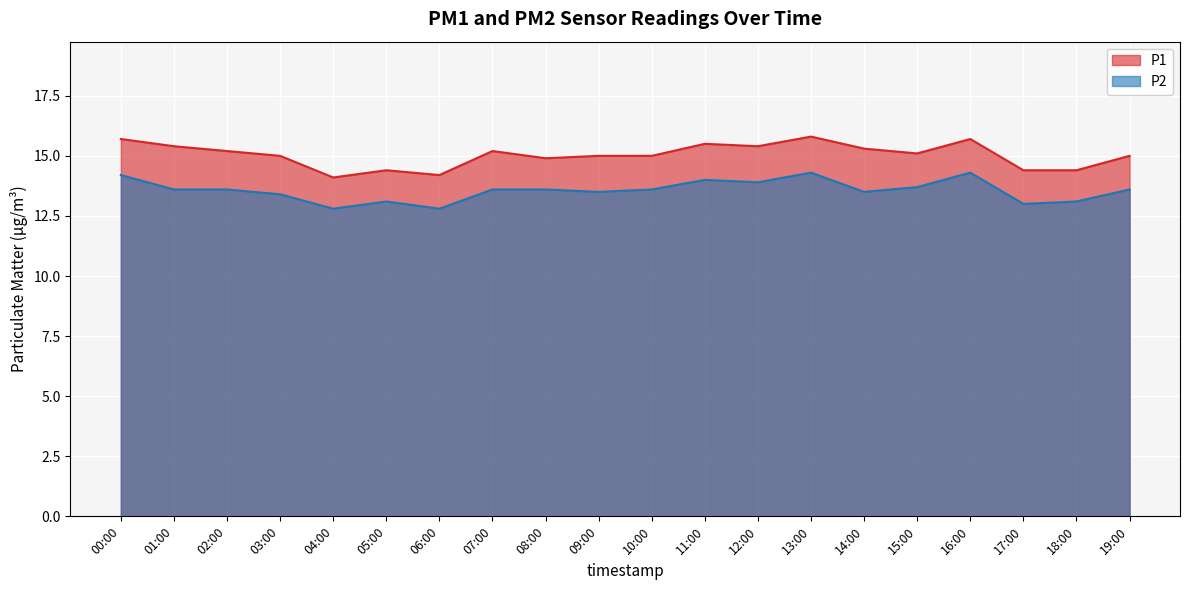

Where is the first local minimum for P2?

04:00